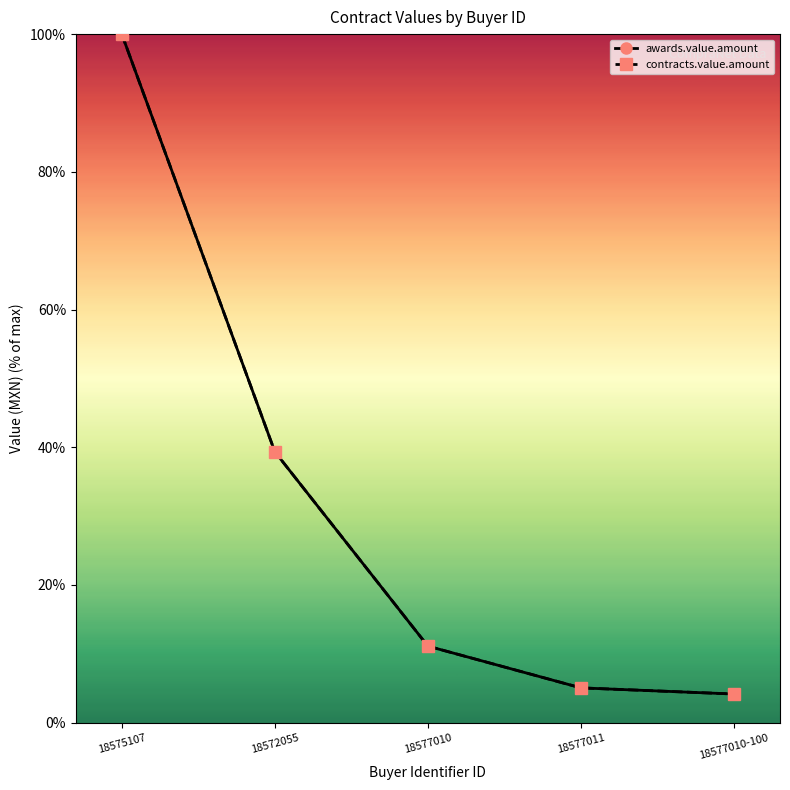

Is this an area chart (filled region under the line)?

No